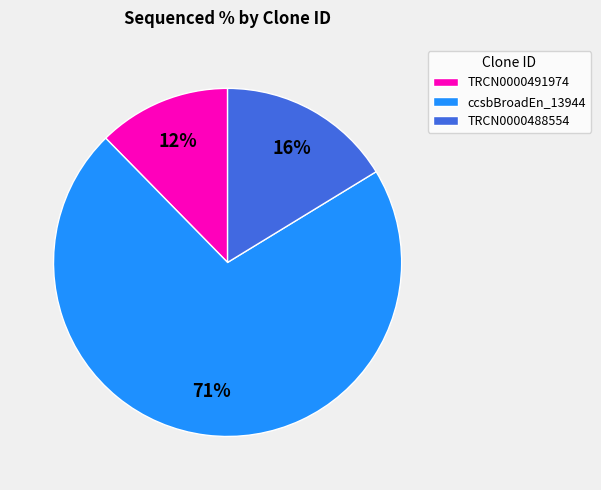

To the nearest percent, what is the combined percentage of ccsbBroadEn_13944 and TRCN0000491974?

84%